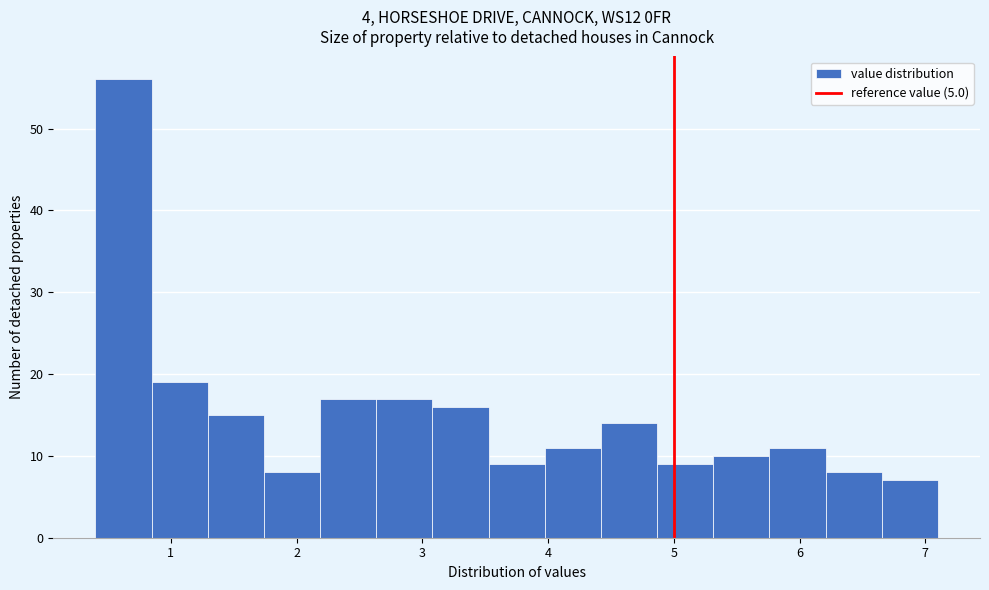

Reading left to right, transcribe this chart: for each bar, give the range it covers on the x-axis and its height. Neither the bar edges nor the heights are printed on the chart, so give them approximately, as read against the axes.

0.4 to 0.8: 56
0.8 to 1.3: 19
1.3 to 1.7: 15
1.7 to 2.2: 8
2.2 to 2.6: 17
2.6 to 3.1: 17
3.1 to 3.5: 16
3.5 to 4.0: 9
4.0 to 4.4: 11
4.4 to 4.9: 14
4.9 to 5.3: 9
5.3 to 5.8: 10
5.8 to 6.2: 11
6.2 to 6.7: 8
6.7 to 7.1: 7